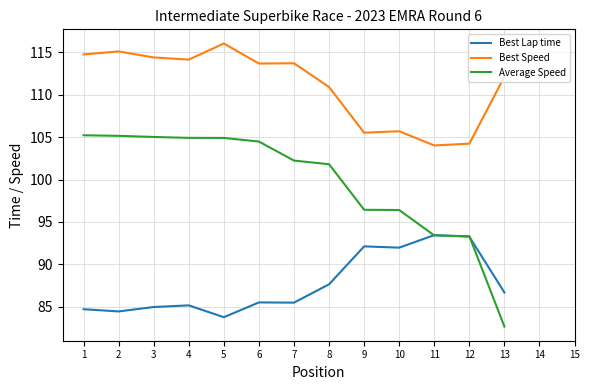

At which category does Best Speed reach its first local peak?

2